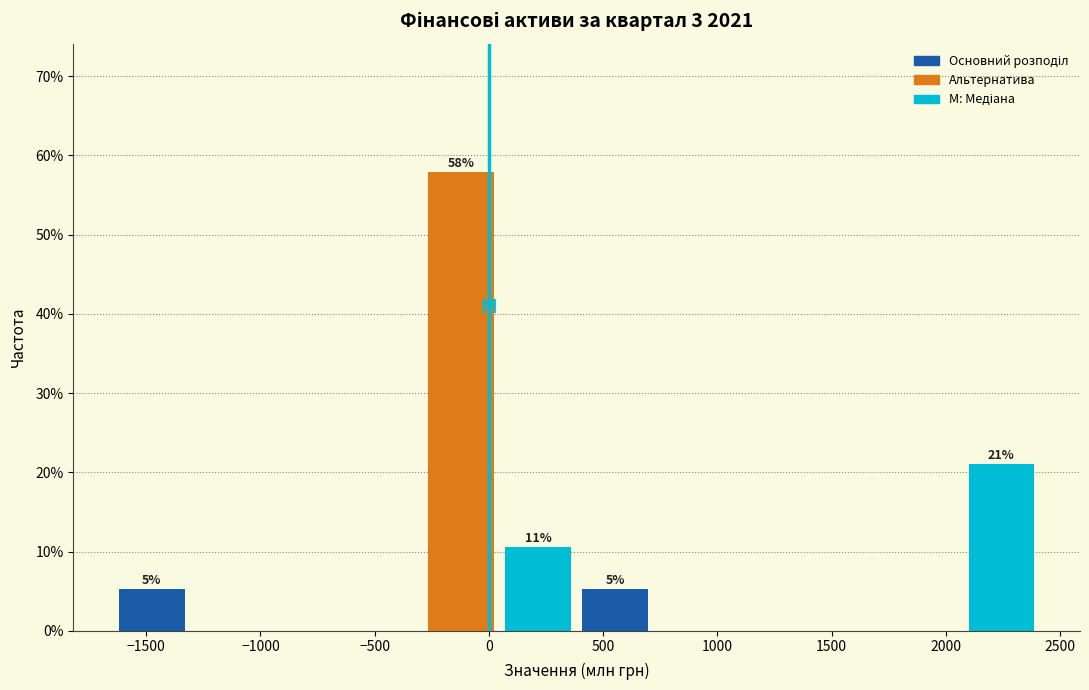

Over which range of the x-axis is the bar tallest?

-250 to 50